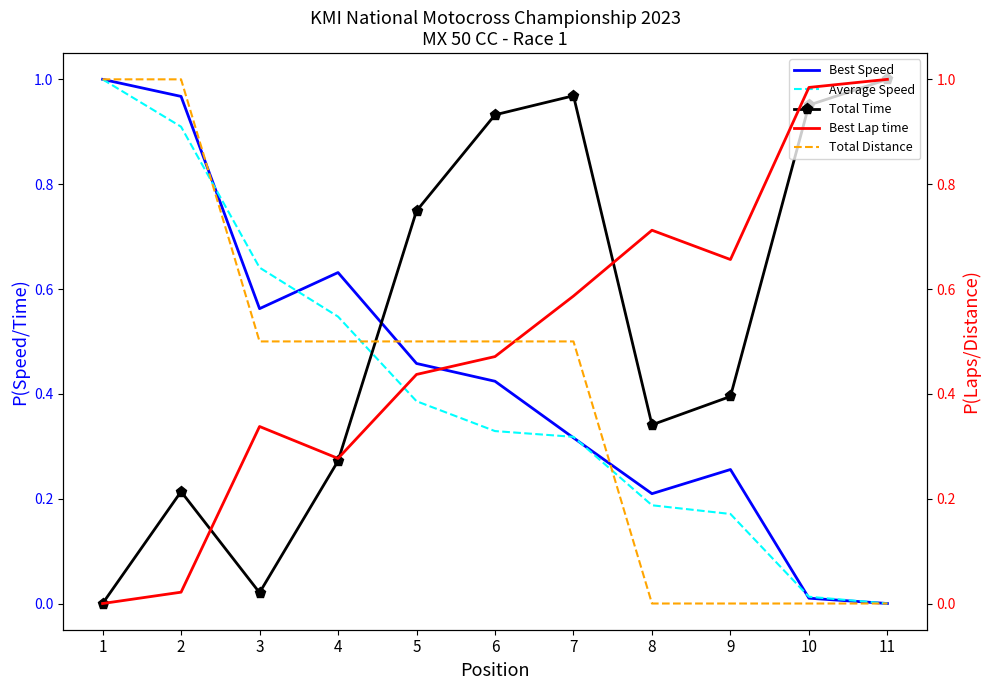

How many series are shown in this chart?

5